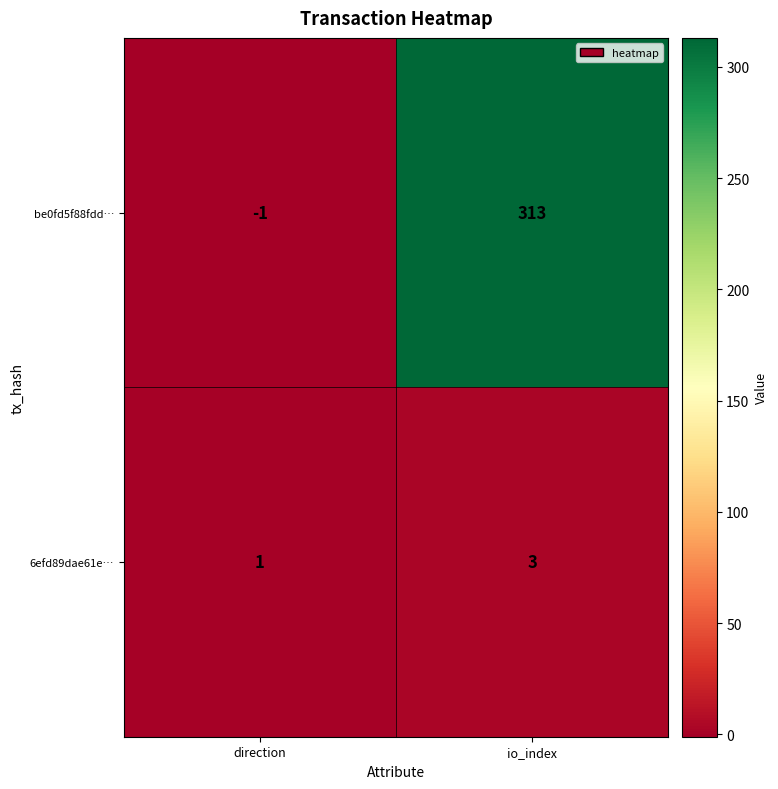

What is the greatest value displayed?

313